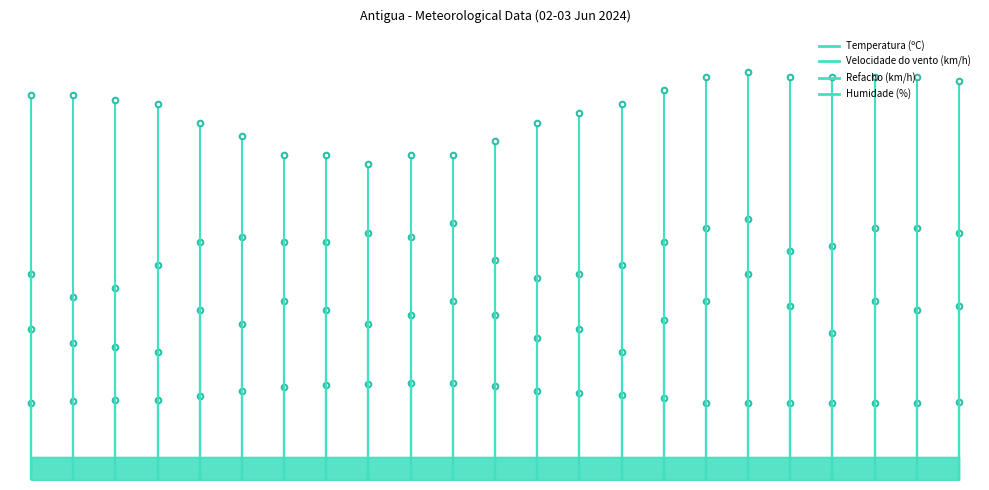

What is the label of the 11th point from the left?

14:00